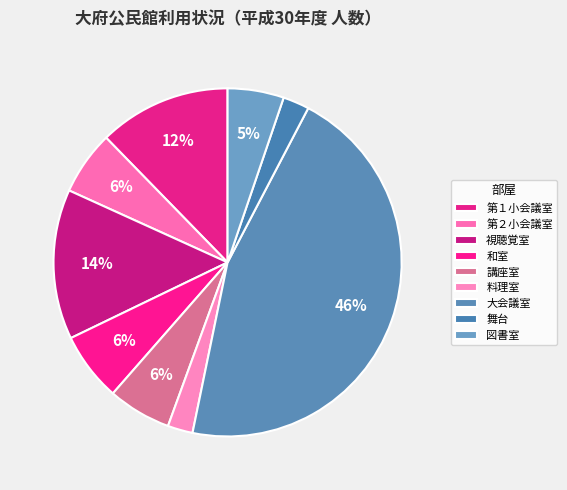

Count the number of slices in the pie.

9